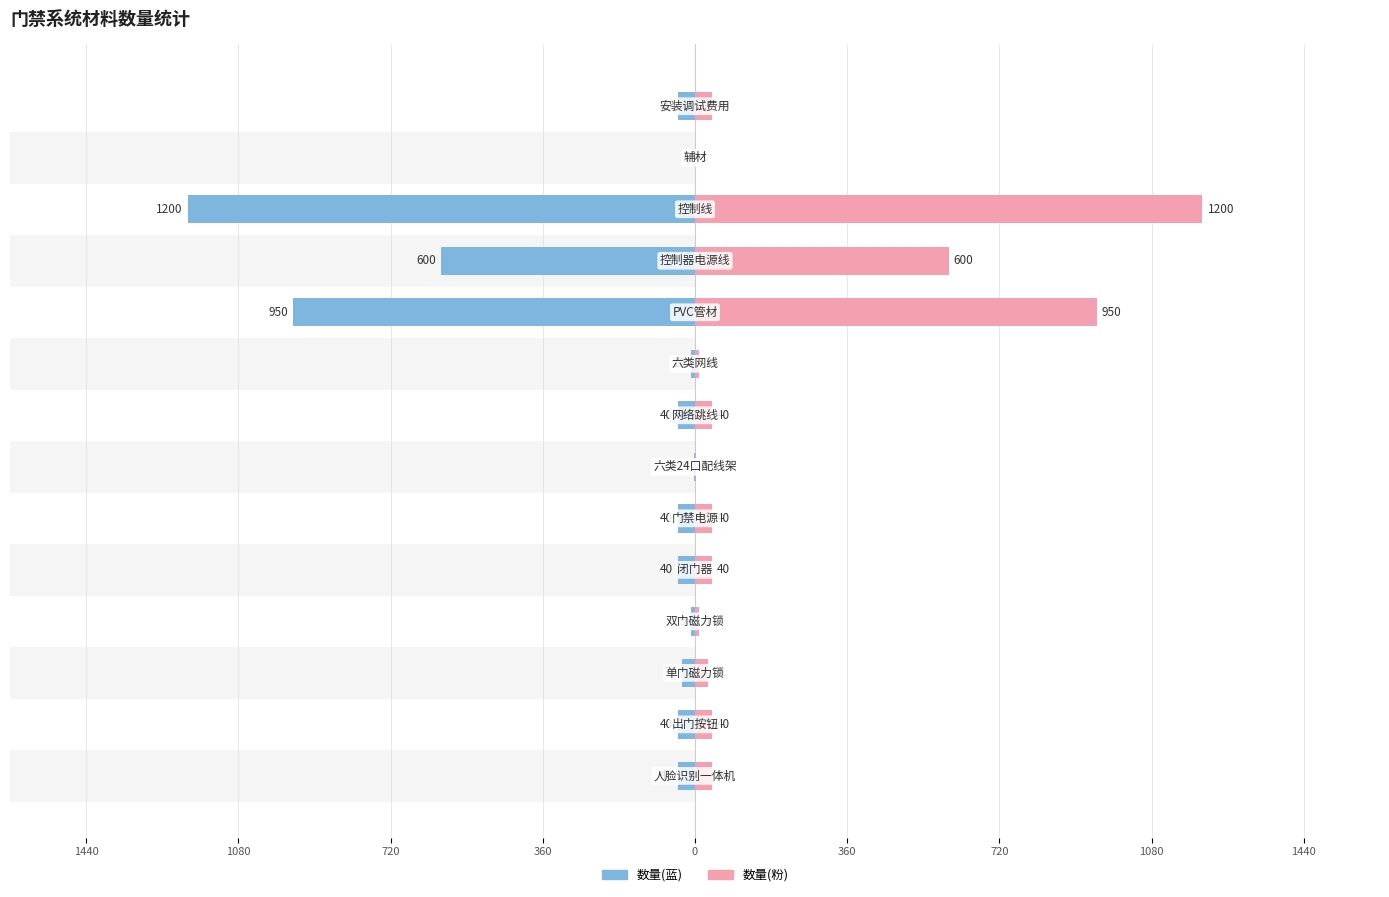

What is the average value of the 数量(右) series?

217